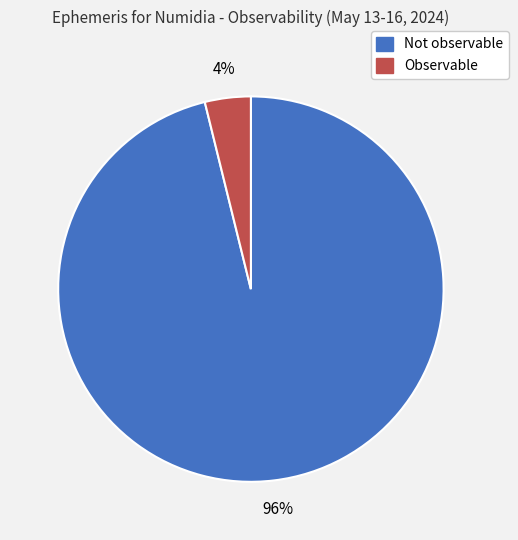

Combined, do Not observable and Observable account for over 50%?

Yes